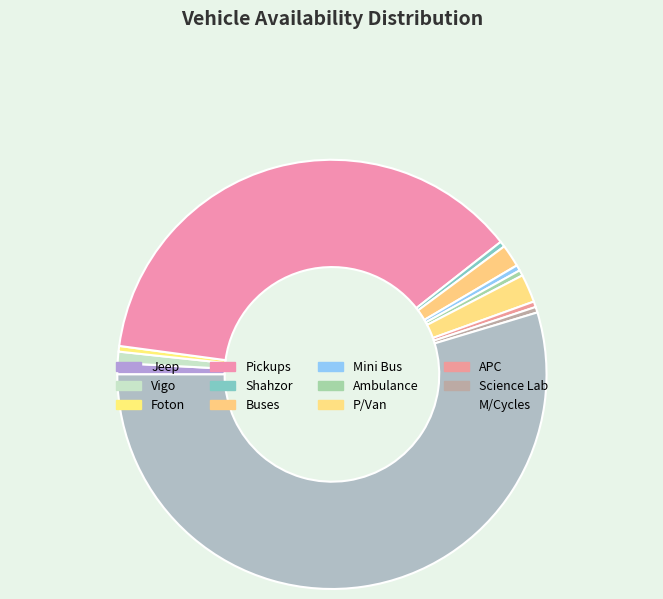

To the nearest percent, what is the difference between the largest and smallest slice percentages?

55%